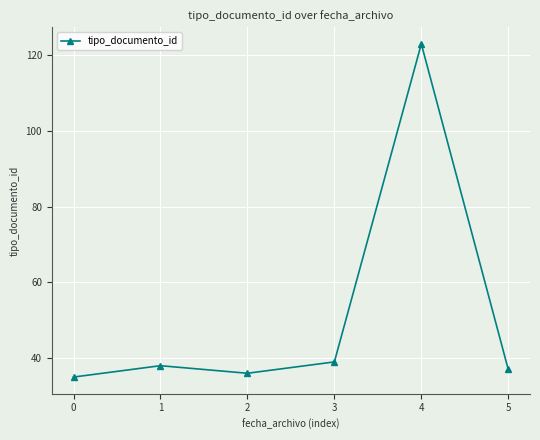

Which label corresponds to the largest value in the chart?

4